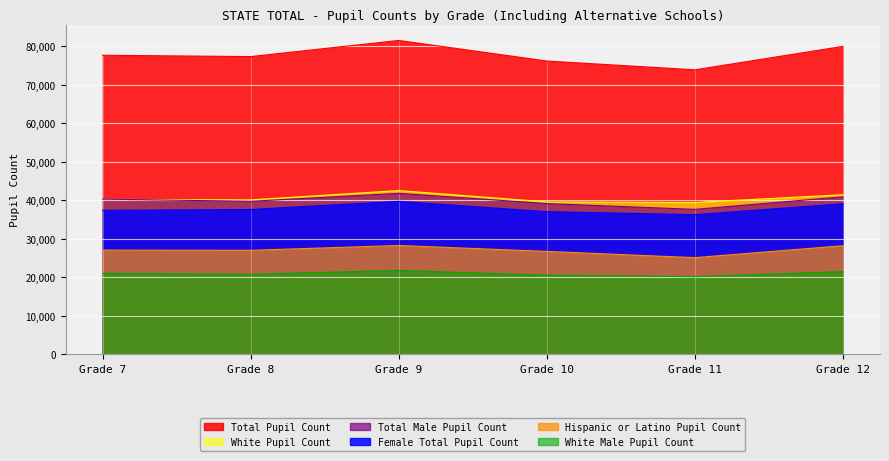

What is the value of the Female Total Pupil Count point at the 2nd from the left?

37588